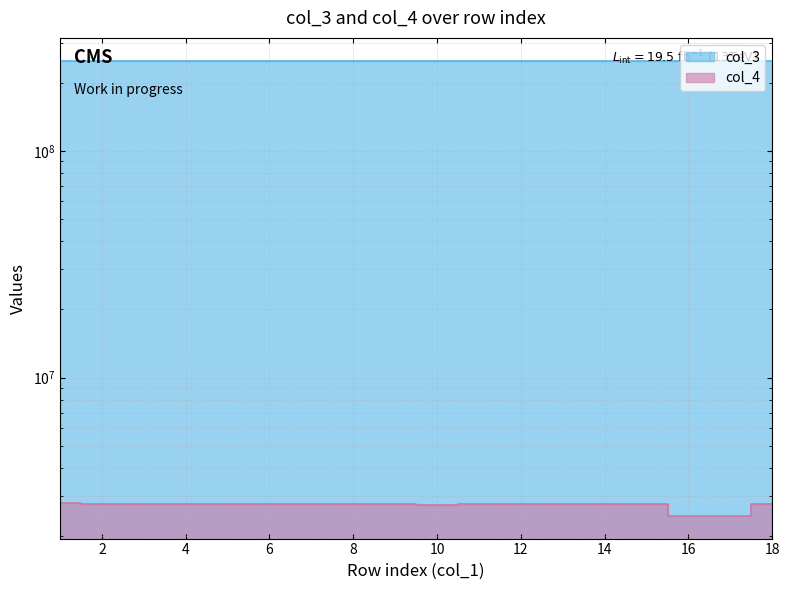

At which label does col_4 reach its peak?

1